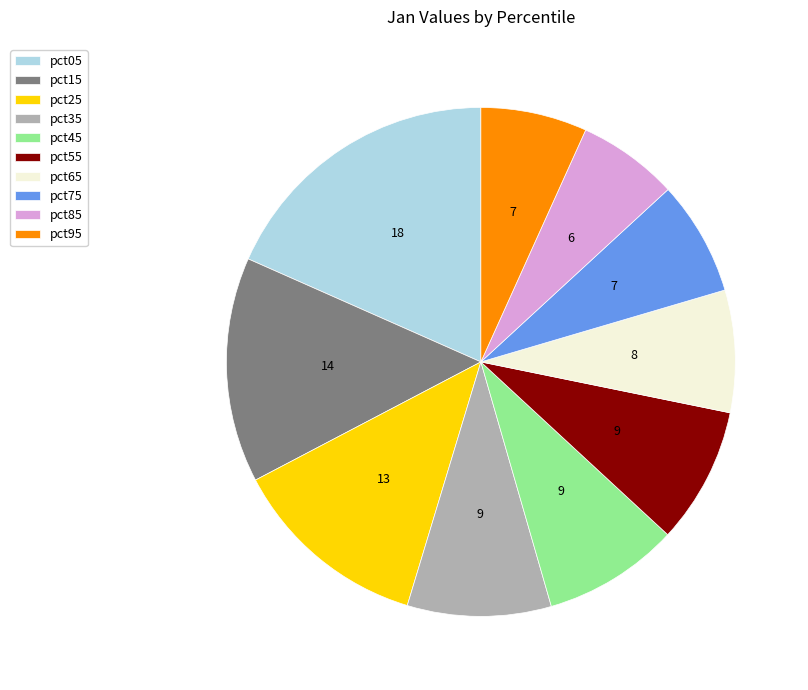

Between pct25 and pct75, which is larger?

pct25